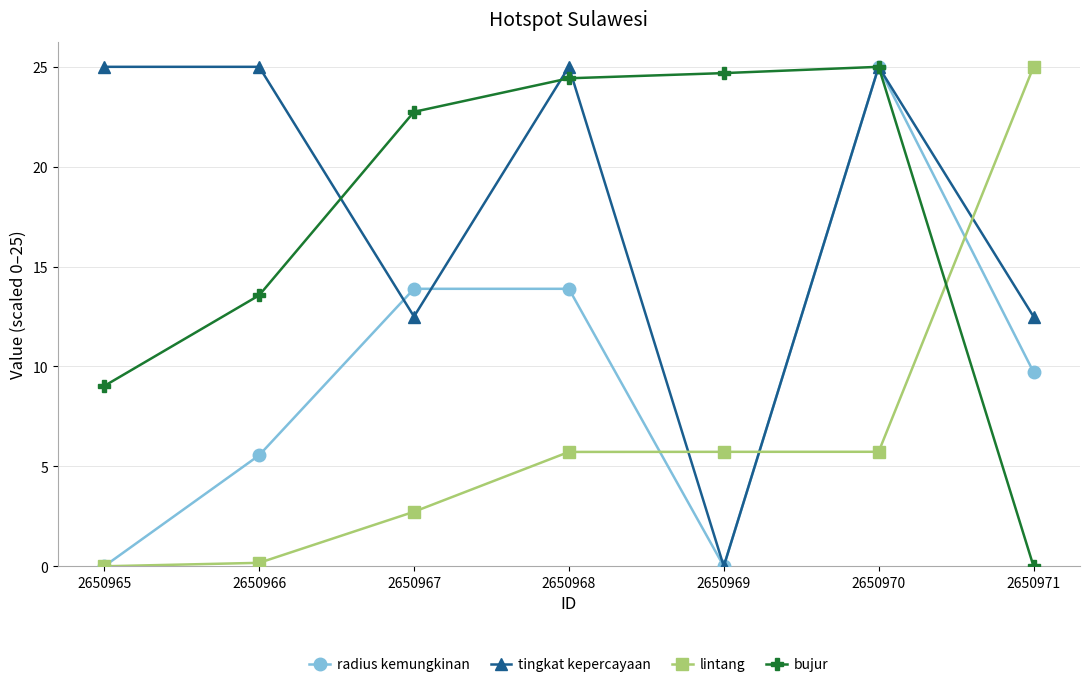

Which series changed the most between 2650967 and 2650968?

tingkat kepercayaan